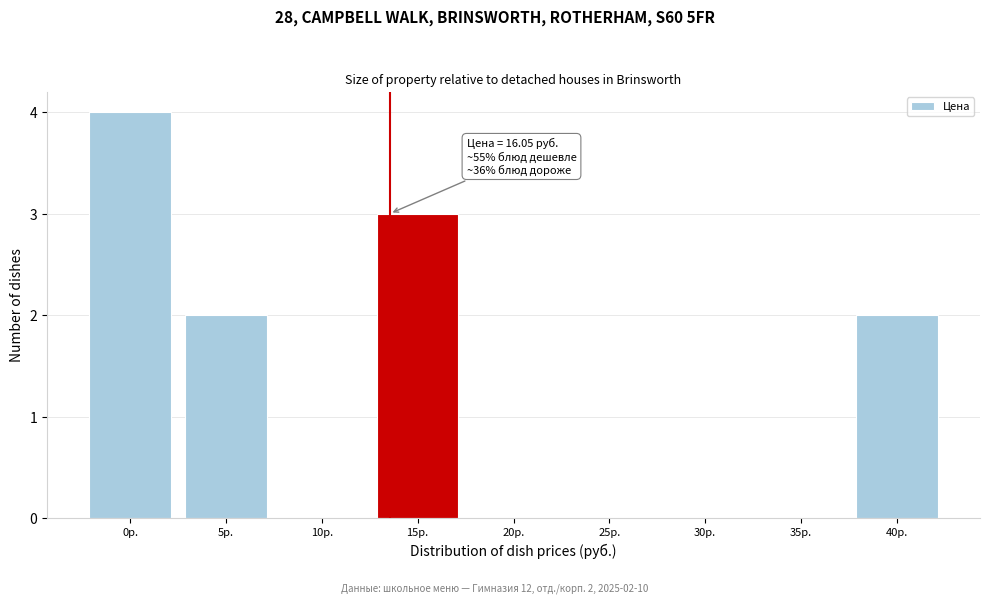

Reading left to right, transcribe all the data shown in this chart.

0р.=4	5р.=2	10р.=0	15р.=3	20р.=0	25р.=0	30р.=0	35р.=0	40р.=2